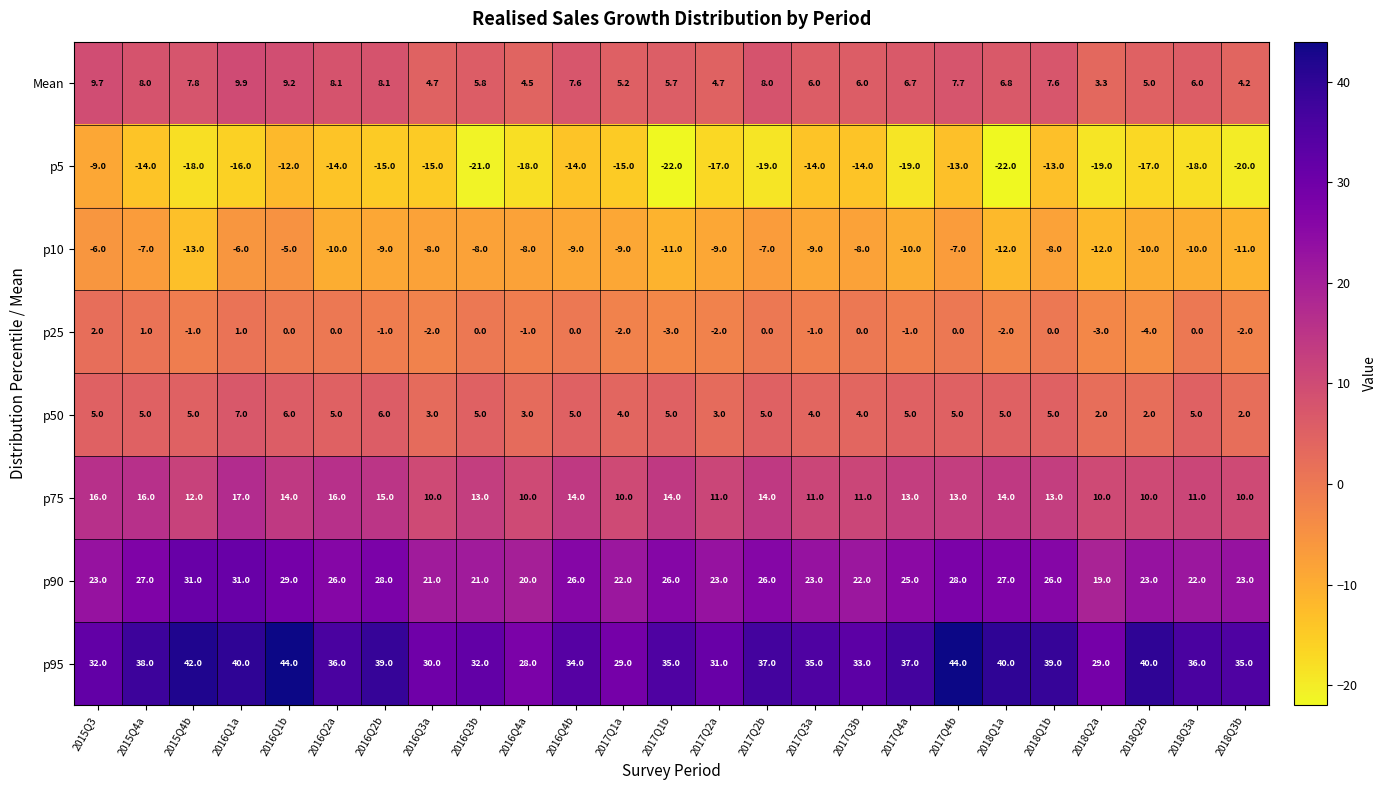

Which series has the largest range (max minus min)?

p95